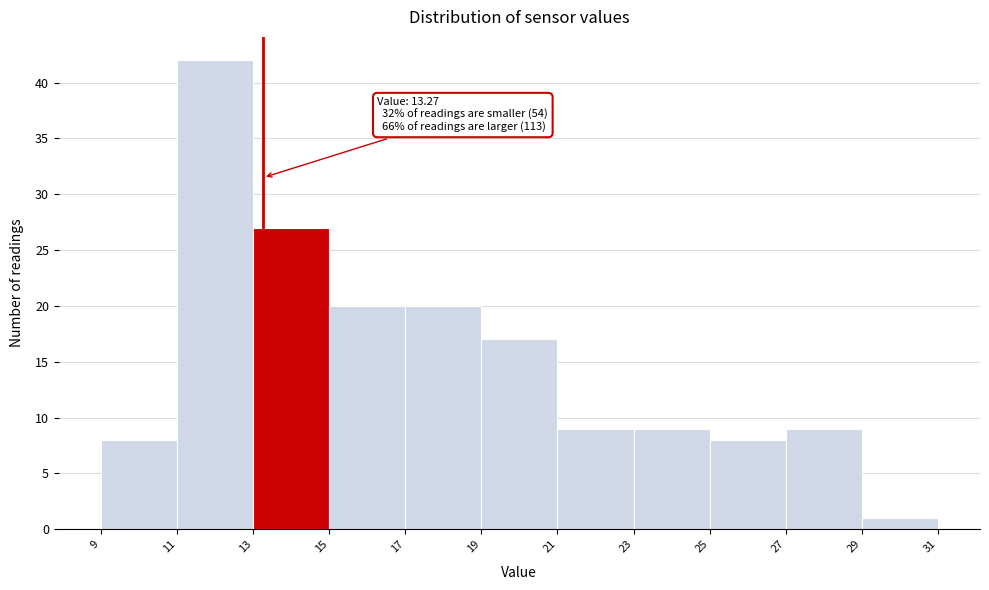

Which range on the x-axis has the tallest bar?

11 to 13